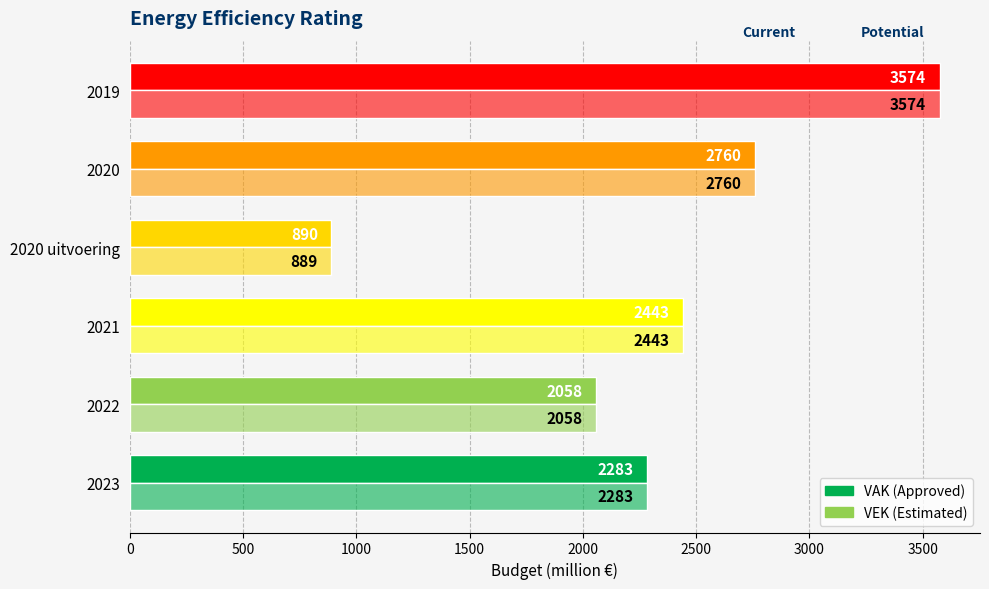

How many series are shown in this chart?

2